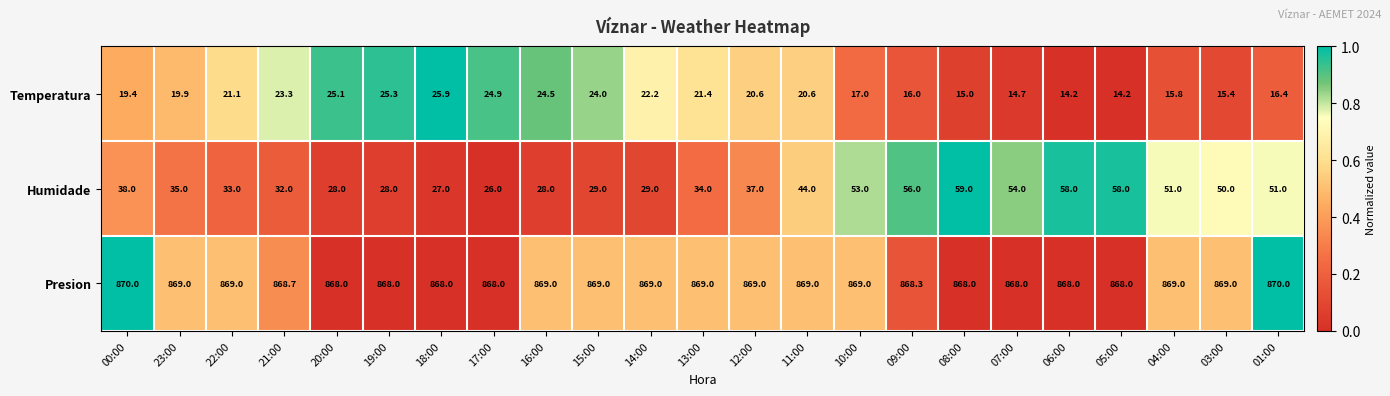

Where is Temperatura nearest to the value 20?

23:00